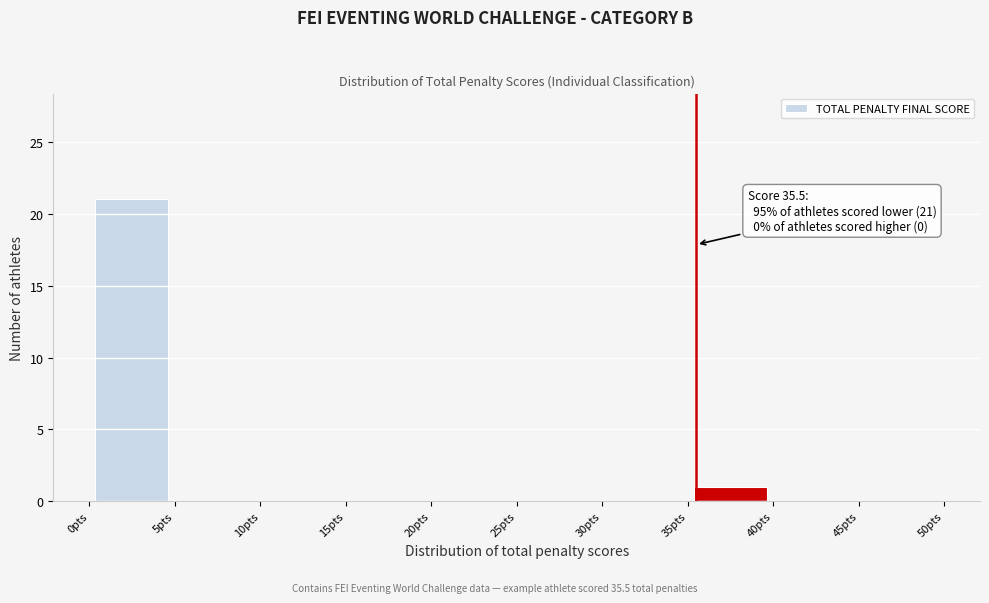

Over which range of the x-axis is the bar tallest?

0 to 5